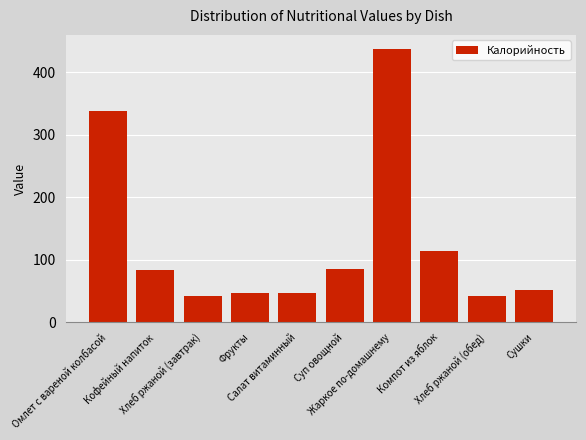

What is the value of the 5th bar from the left?

47.6